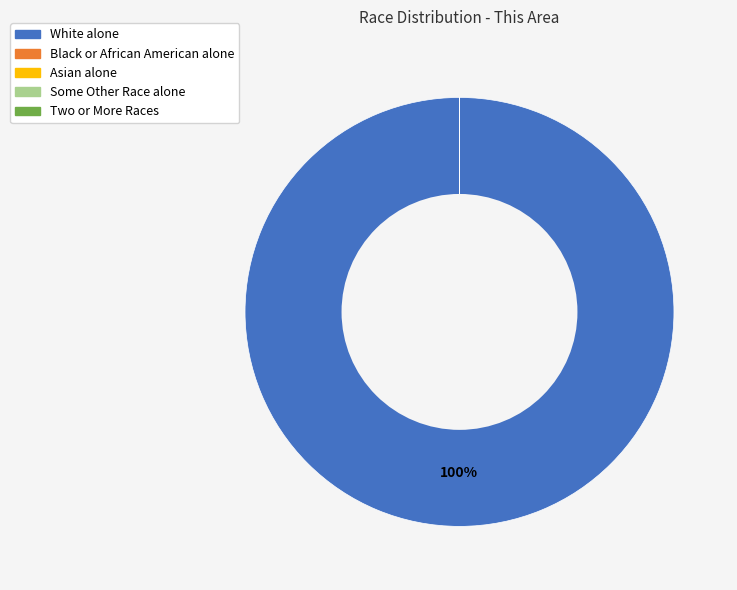

Which category accounts for the majority?

White alone